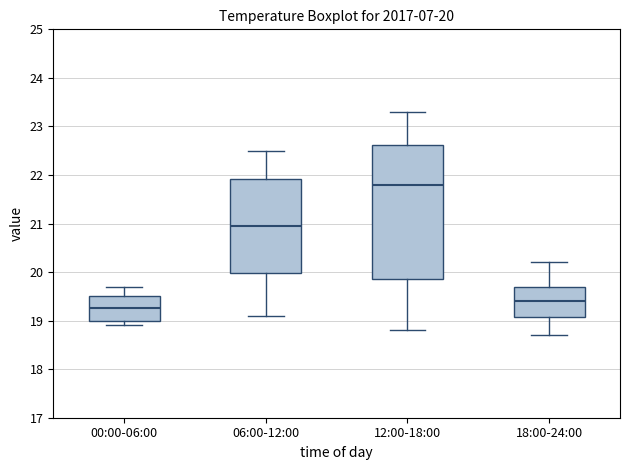

Which box is the tallest, from its lower edge to its upper edge?

12:00-18:00